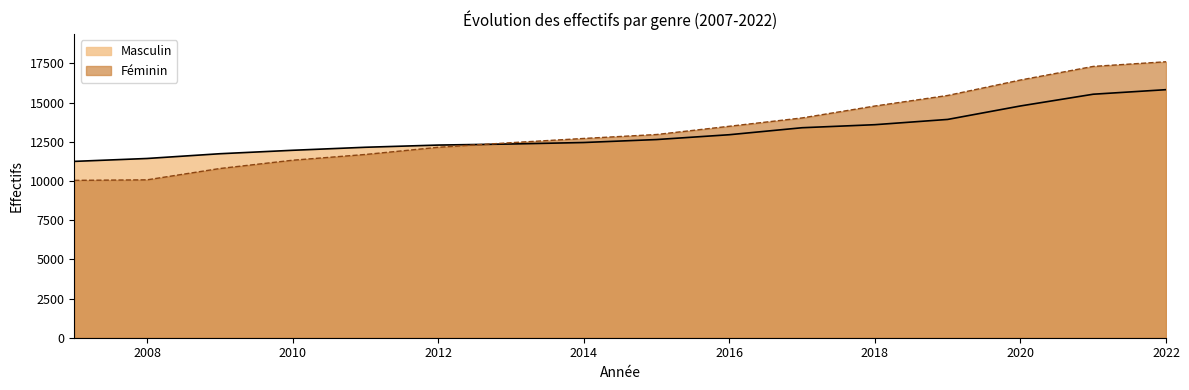

How many times do Masculin and Féminin cross each other?

1